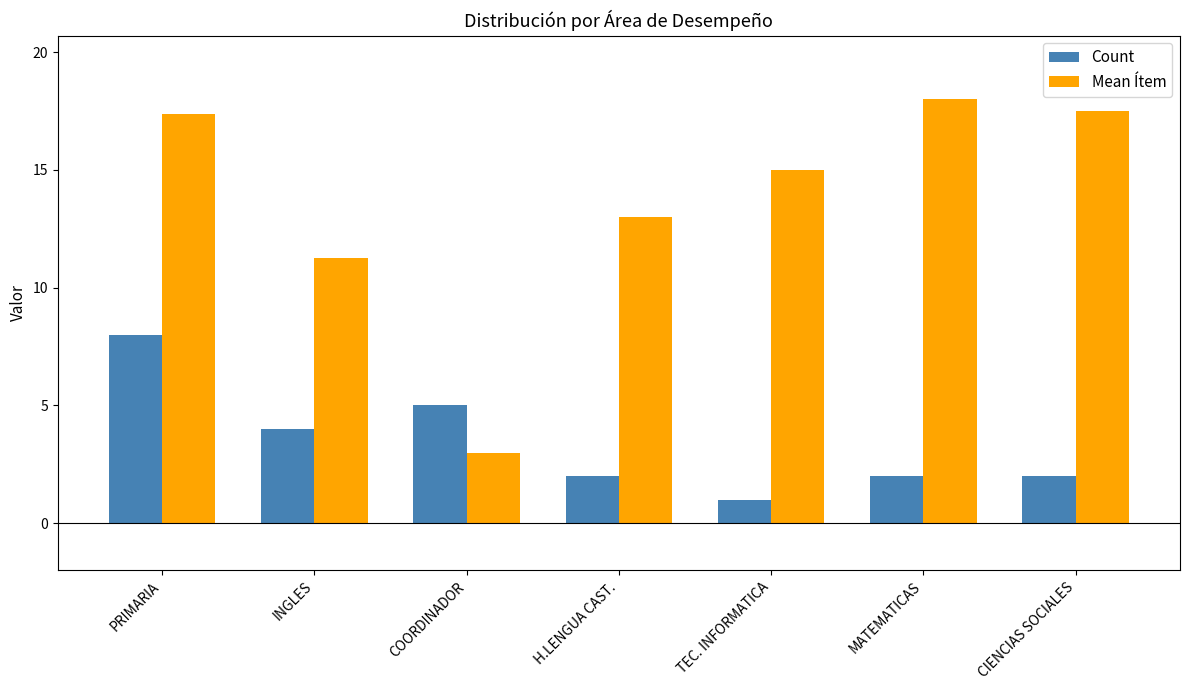

What are all the series names shown in the legend?

Count, Mean Ítem